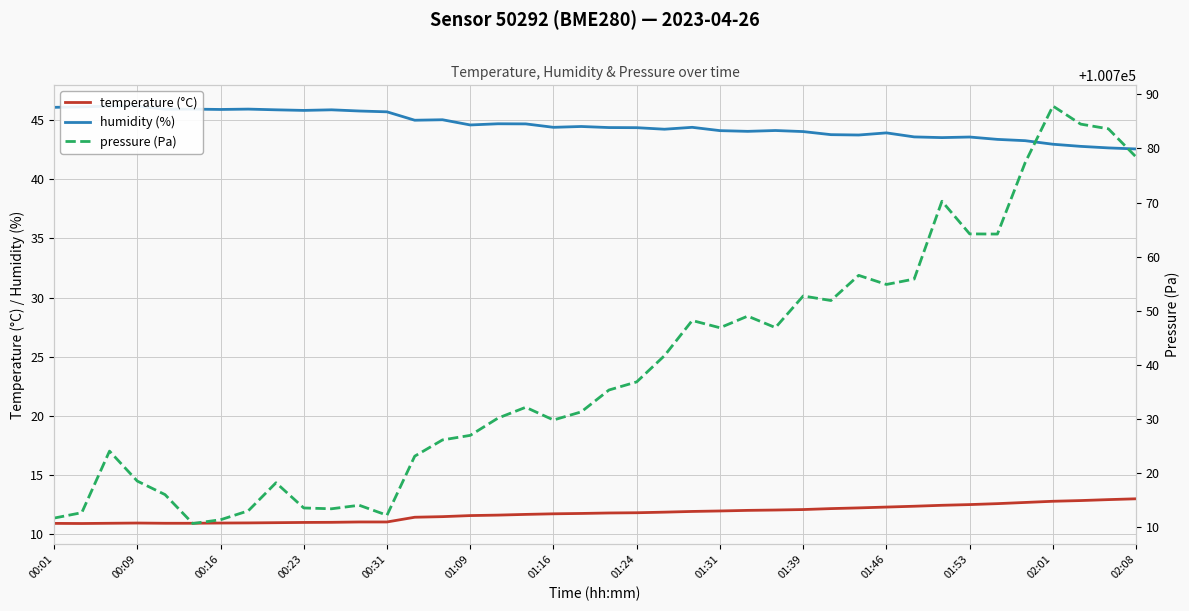

True or false: humidity (%) and pressure (Pa) intersect in this chart.

False